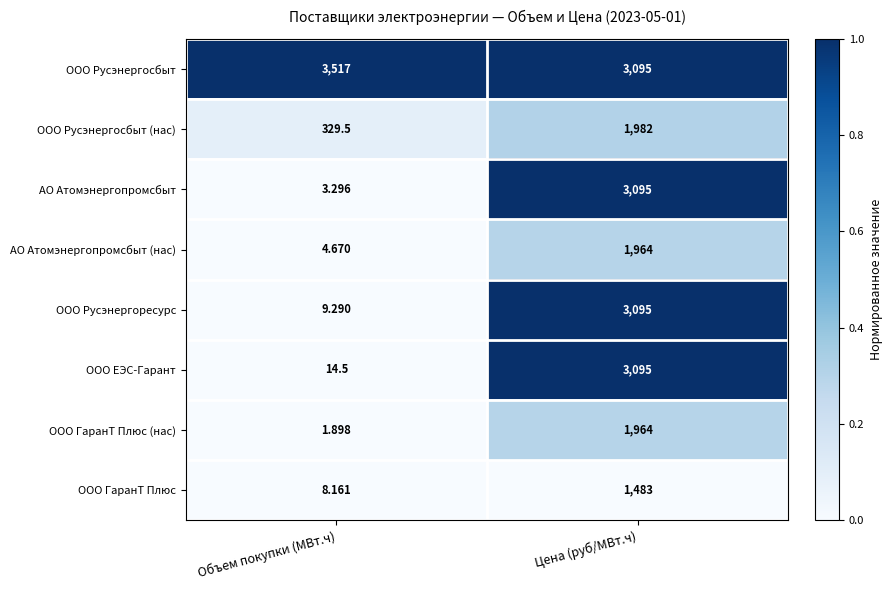

At which category is the sum across all series the highest?

Цена (руб/МВт.ч)